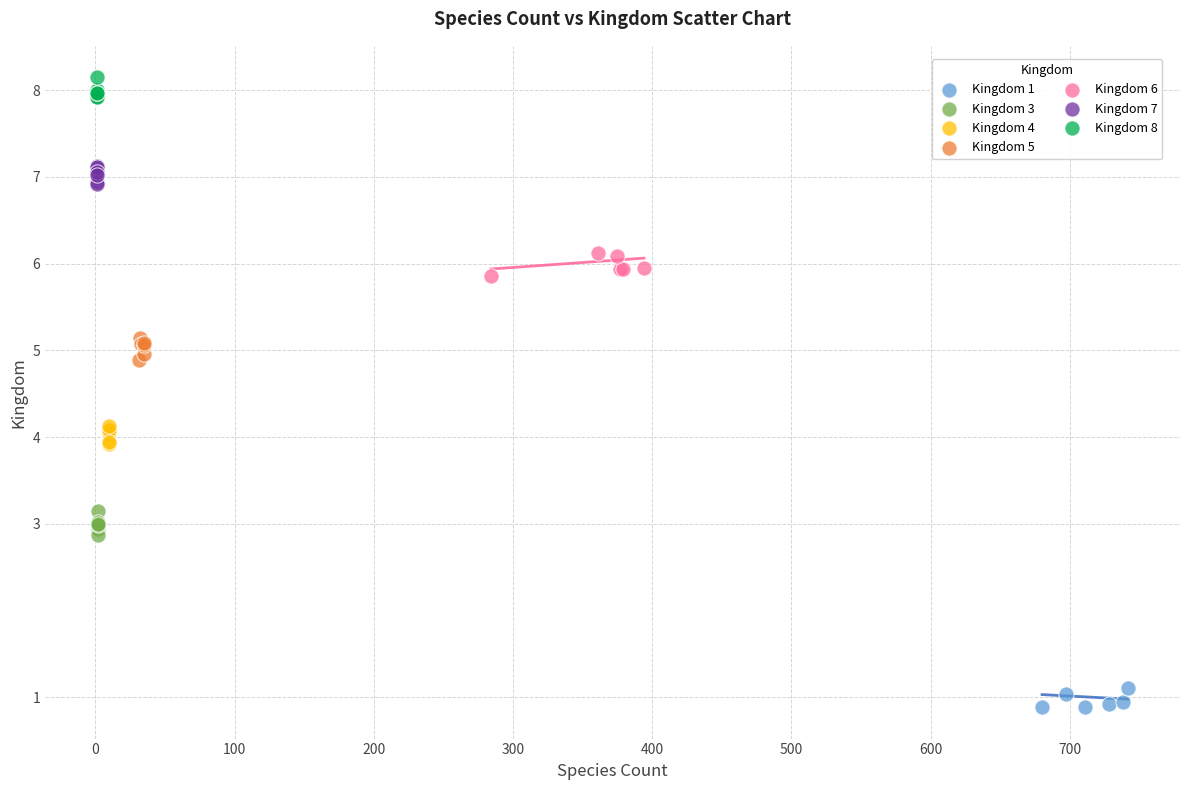

Which series contains the highest Y value?

Kingdom 8